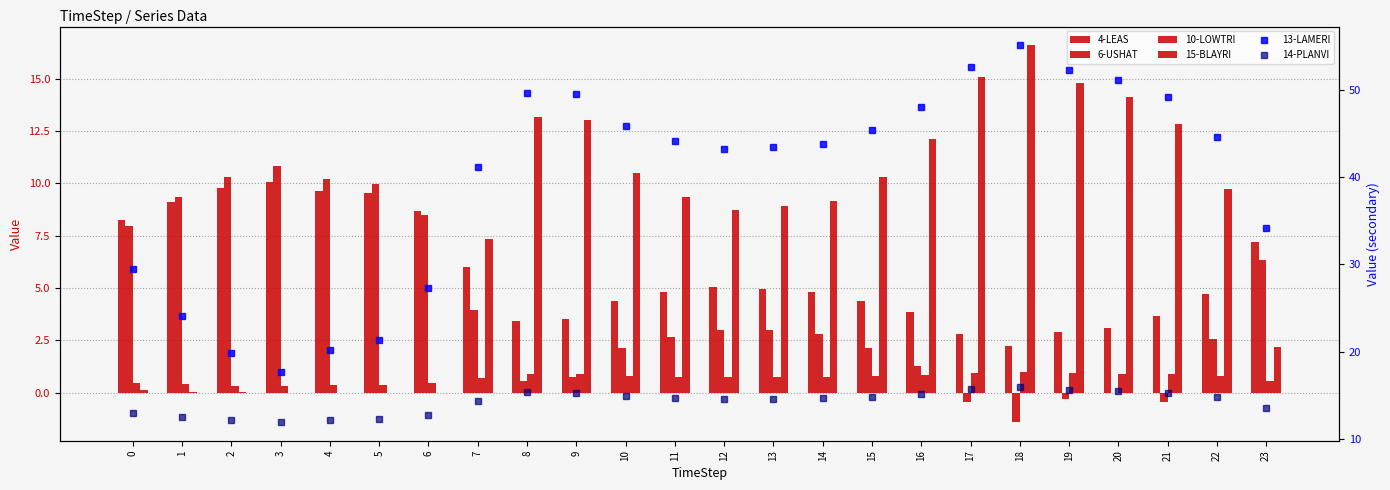

What value does the 4-LEAS series have at 22?

4.7